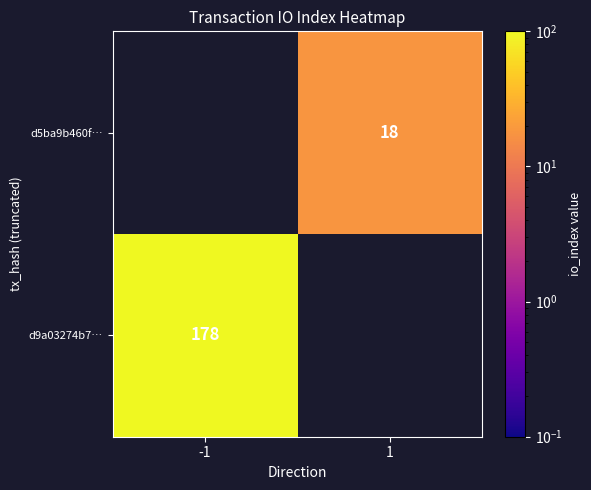

Is it true that d9a03274b7… equals 178 at -1?

True